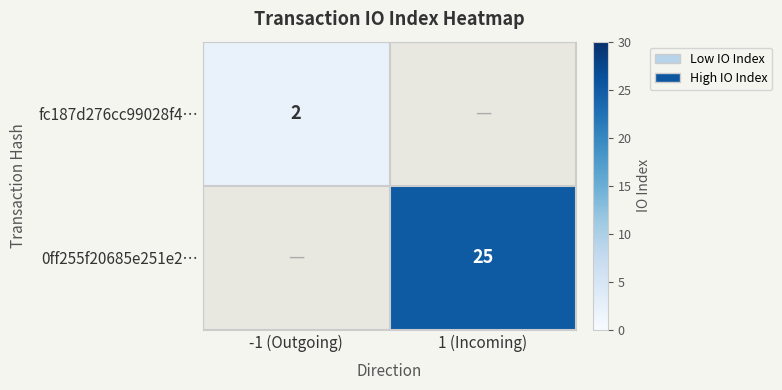

Is the value of 0ff255f20685e251e2… at 1 (Incoming) greater than the value of fc187d276cc99028f4… at -1 (Outgoing)?

Yes